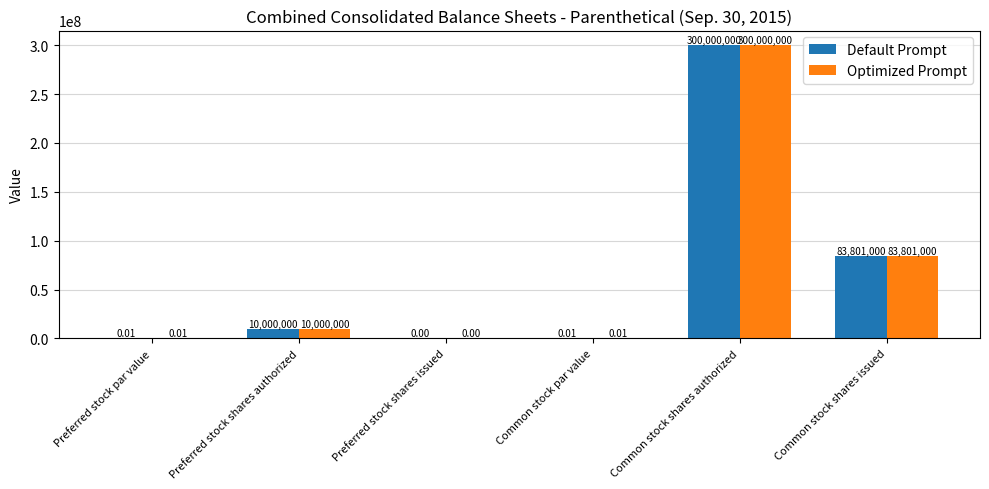

How many positive values does the Default Prompt series have?

5